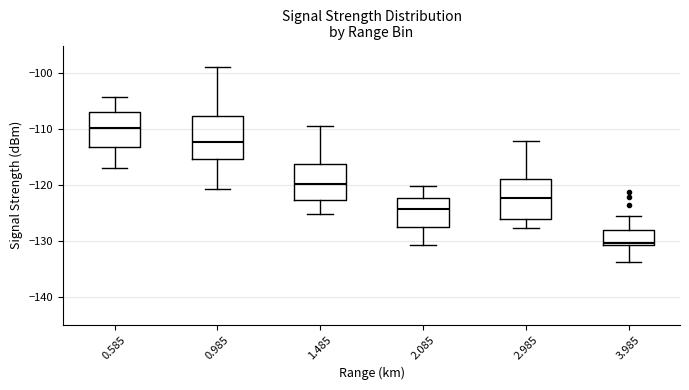

Reading left to right, read every box against the y-axis: the position of its median line, the range the box covers, and the ends of its whiskers. The values are not printed on the chart, so give them approximately, as read against the axis.

0.585: median -110, box -113 to -107, whiskers -117 to -104
0.985: median -112, box -115 to -108, whiskers -121 to -99
1.485: median -120, box -123 to -116, whiskers -125 to -109
2.085: median -124, box -127 to -122, whiskers -131 to -120
2.985: median -122, box -126 to -119, whiskers -128 to -112
3.985: median -130, box -131 to -128, whiskers -134 to -125